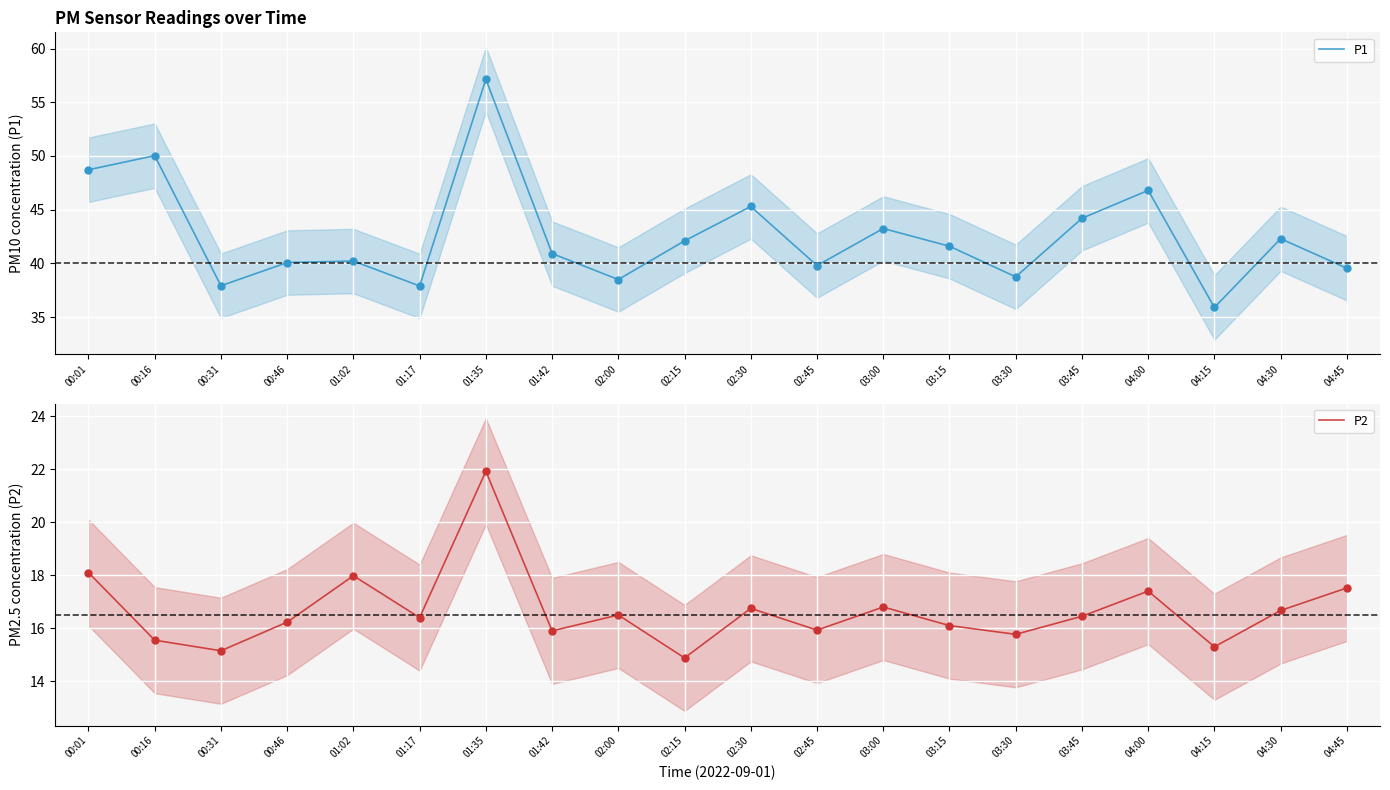

Which series has the largest Y range (max minus min)?

P1